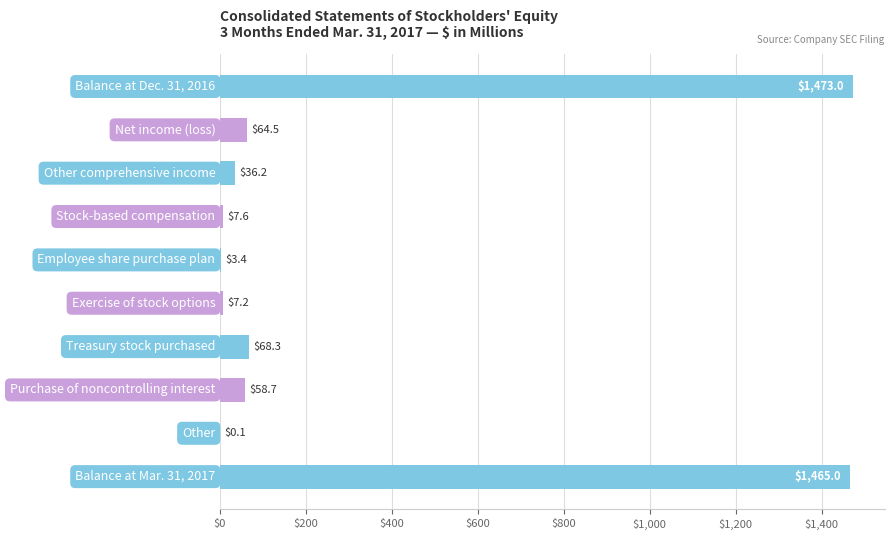

What is the sum of all values?

3184.0